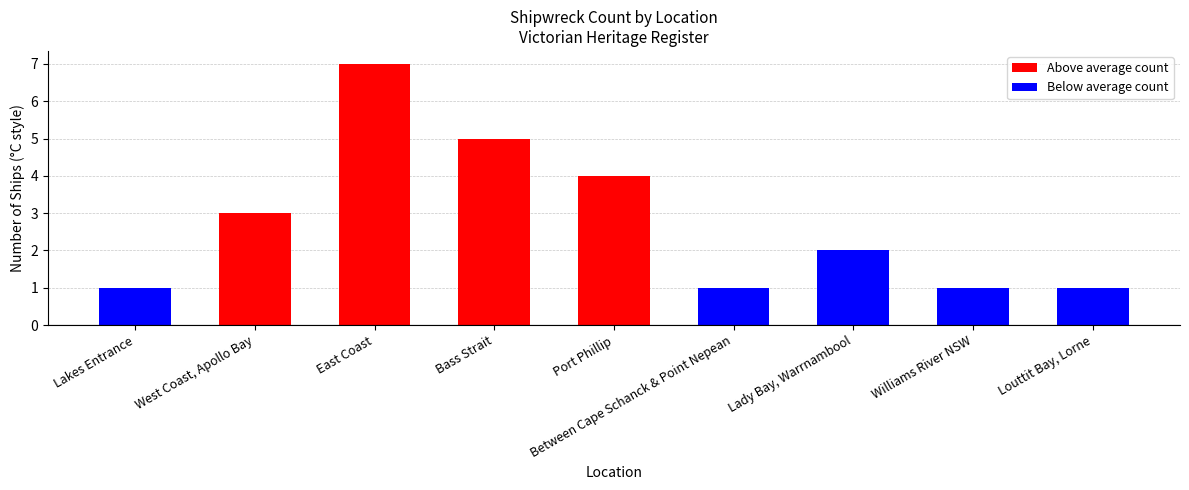

True or false: the data shows 1 at West Coast, Apollo Bay.

False